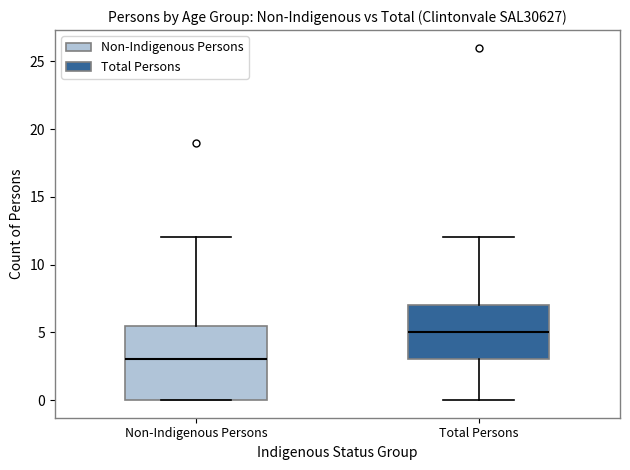

Reading left to right, read every box against the y-axis: the position of its median line, the range the box covers, and the ends of its whiskers. The values are not printed on the chart, so give them approximately, as read against the axis.

Non-Indigenous Persons: median 3.0, box 0.0 to 5.5, whiskers 0.0 to 12.0
Total Persons: median 5.0, box 3.0 to 7.0, whiskers 0.0 to 12.0